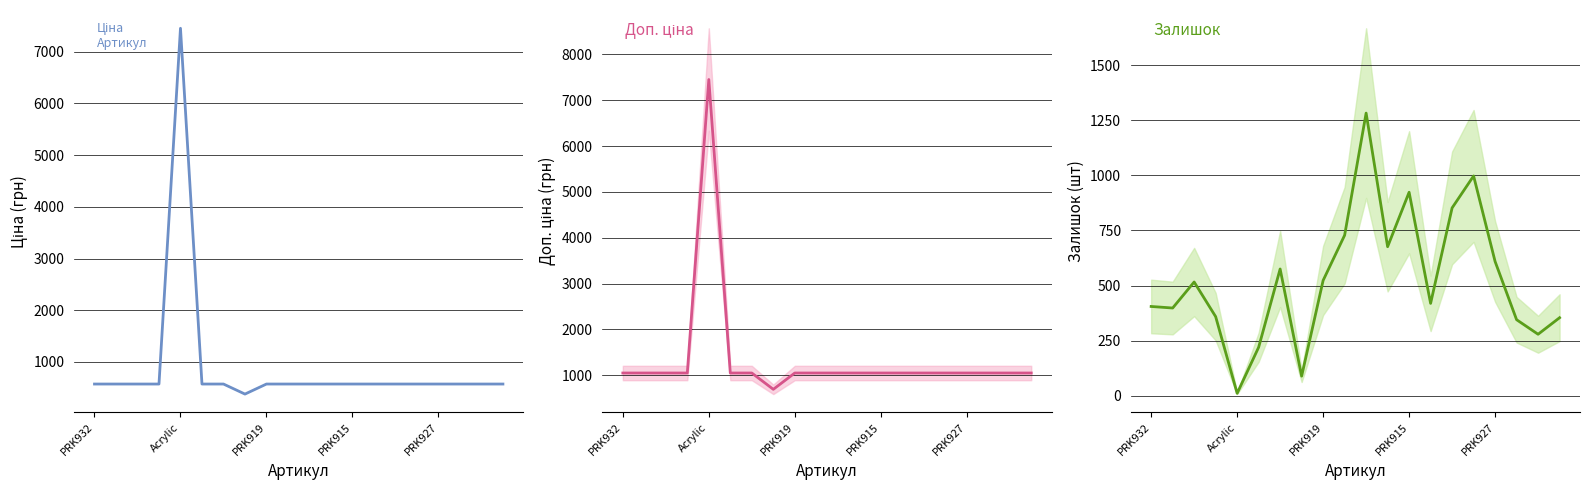

Is it true that Ціна equals 571.6 at PRK915?

True